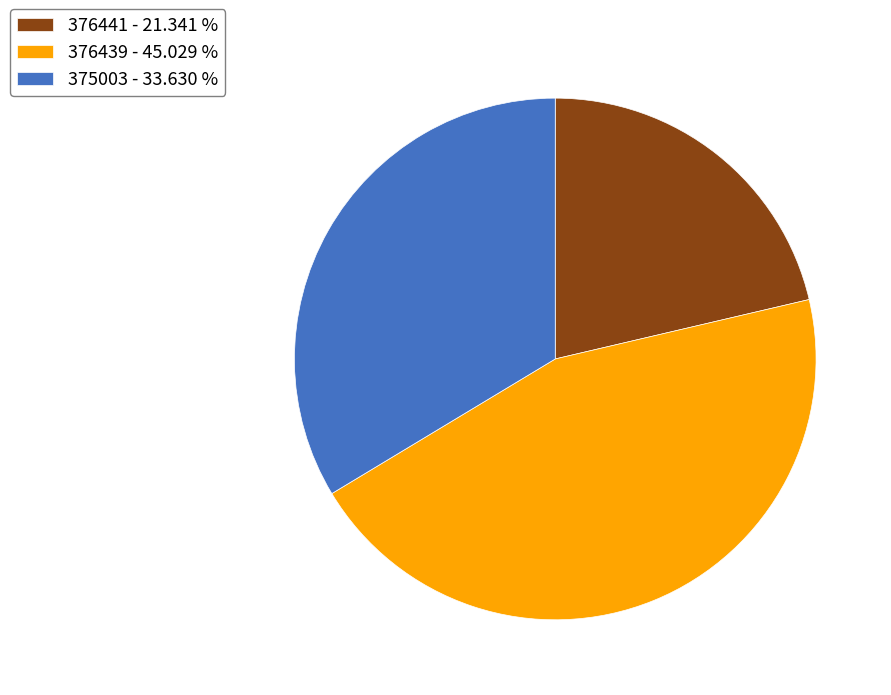

Is it true that 376441 is 21% of the pie?

True